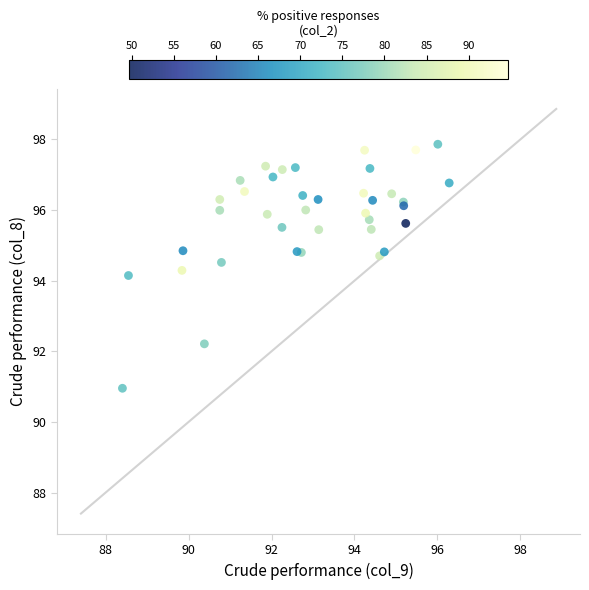

What Y value in the scatter plot is closest to 94?

94.1